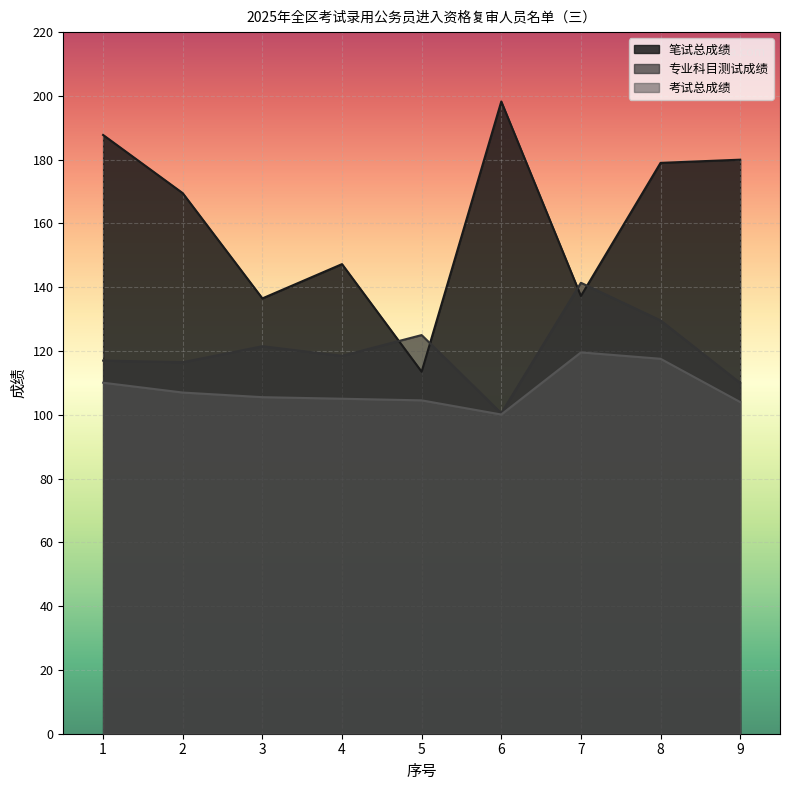

Which series has the largest range (max minus min)?

笔试总成绩